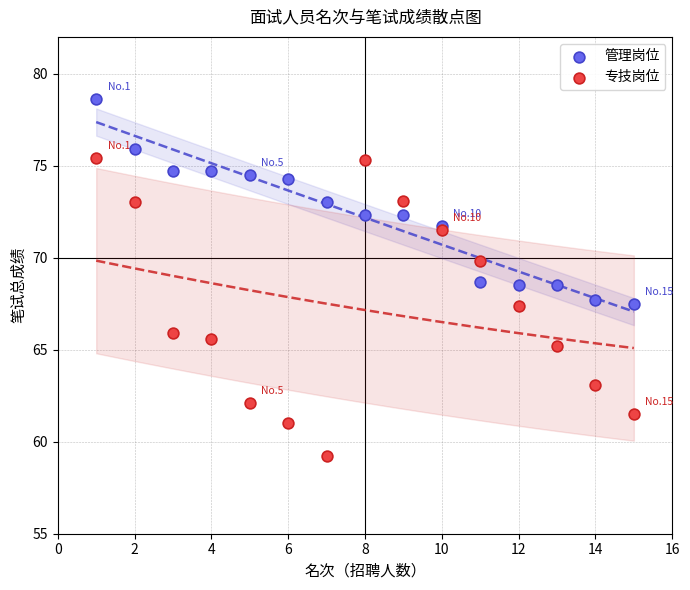

Which series has the widest spread of Y values?

专技岗位